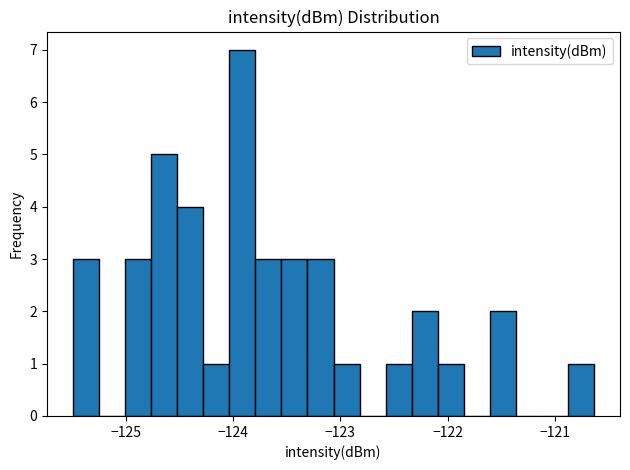

Around what value on the x-axis is the tallest bar? Give the approximate position of its centre, as read against the axis.

-123.9